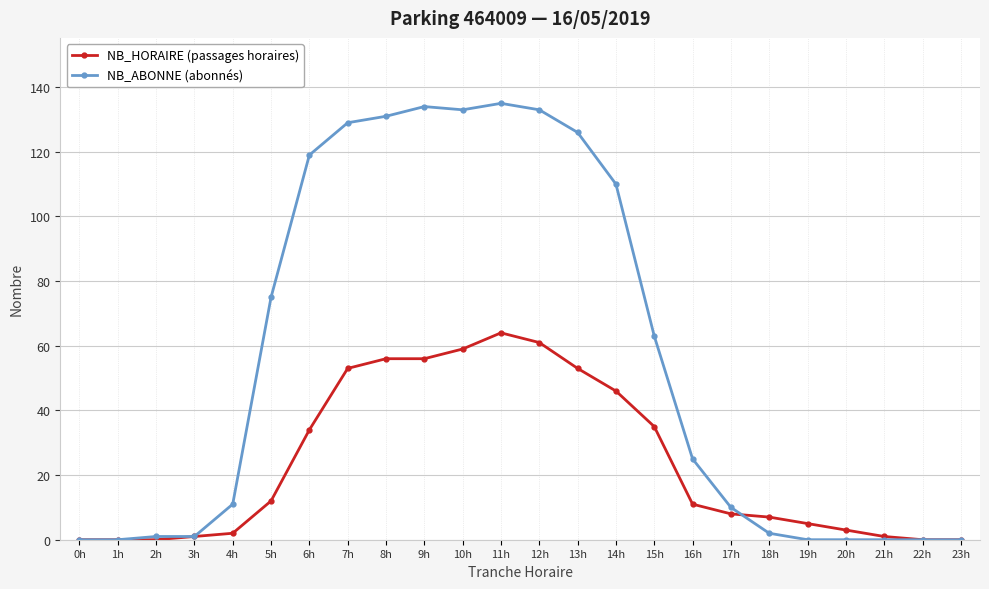

Which series has the largest total across all categories?

NB_ABONNE (abonnés)